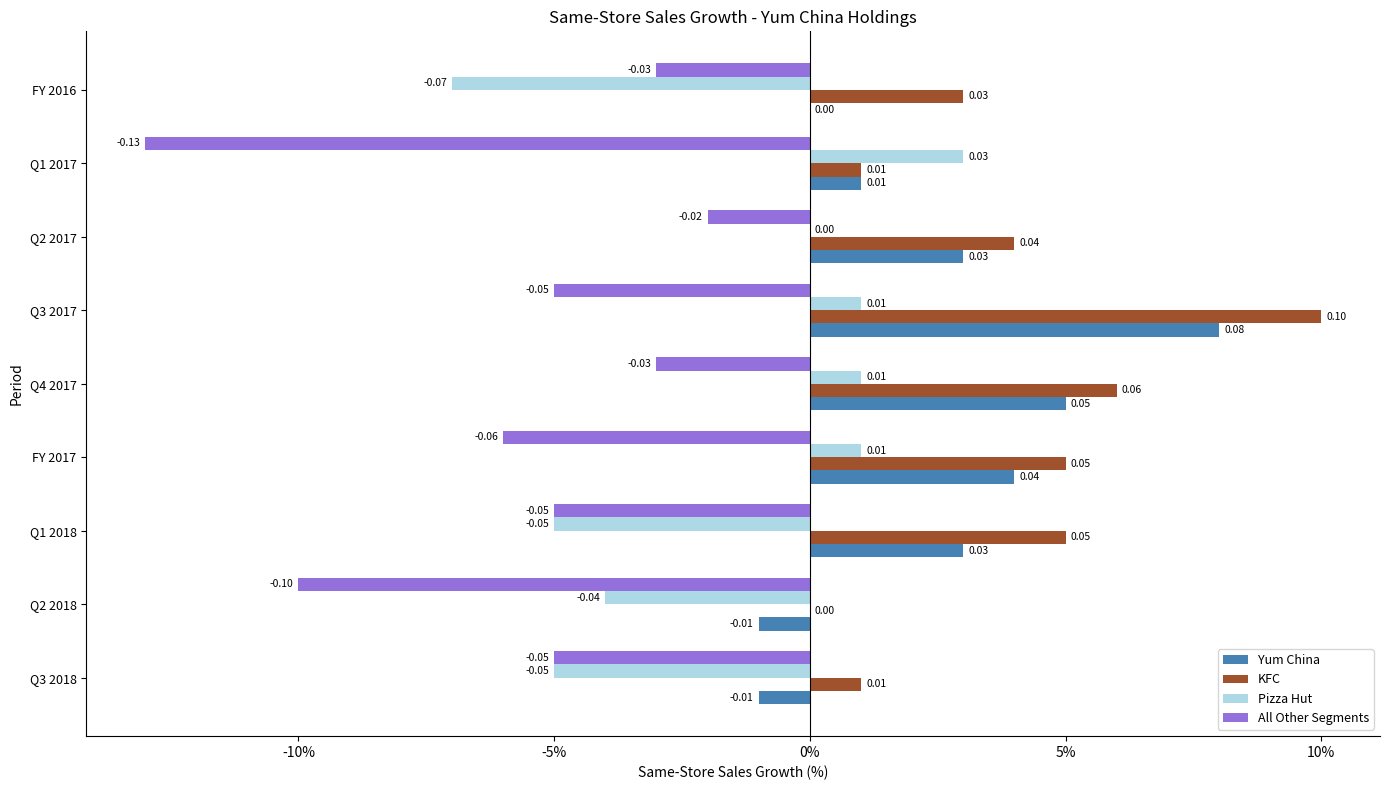

What is the label of the 7th bar from the right?

Q1 2018